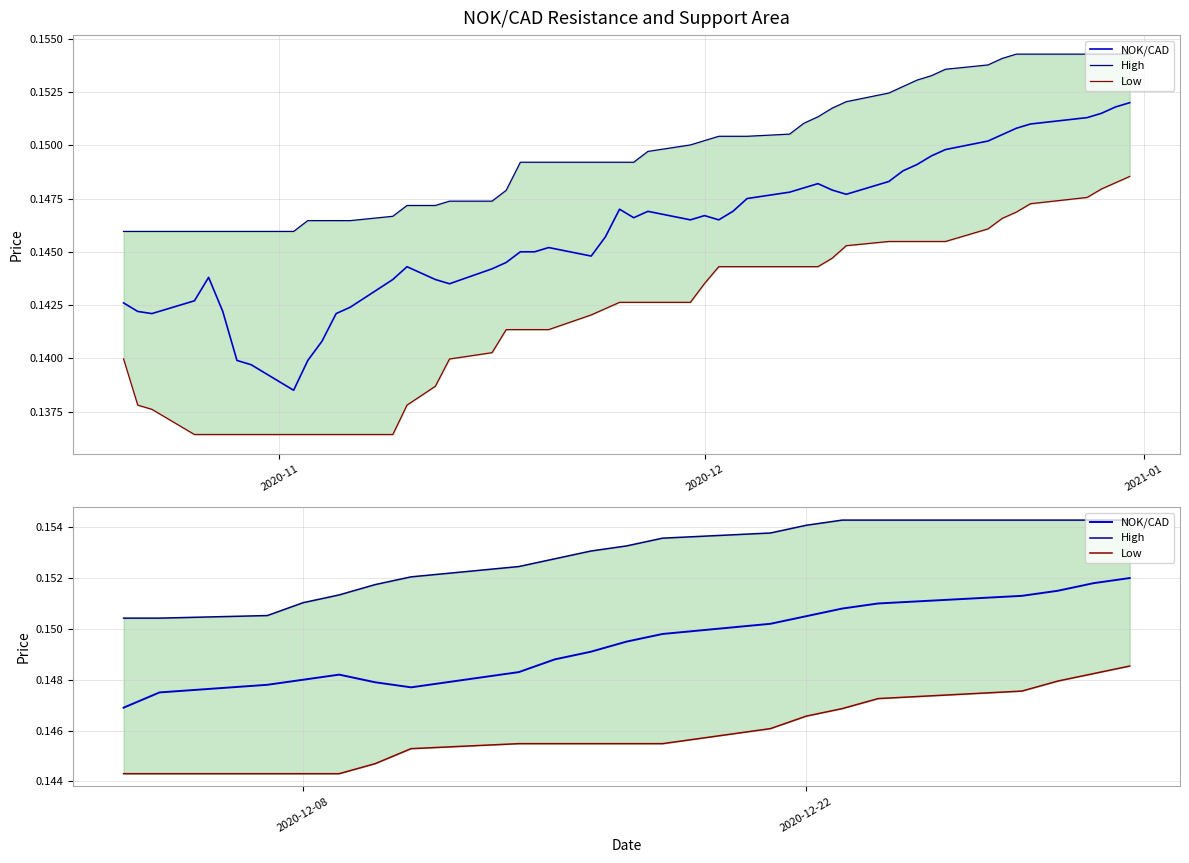

What is the label of the 20th point from the right?

2020-11